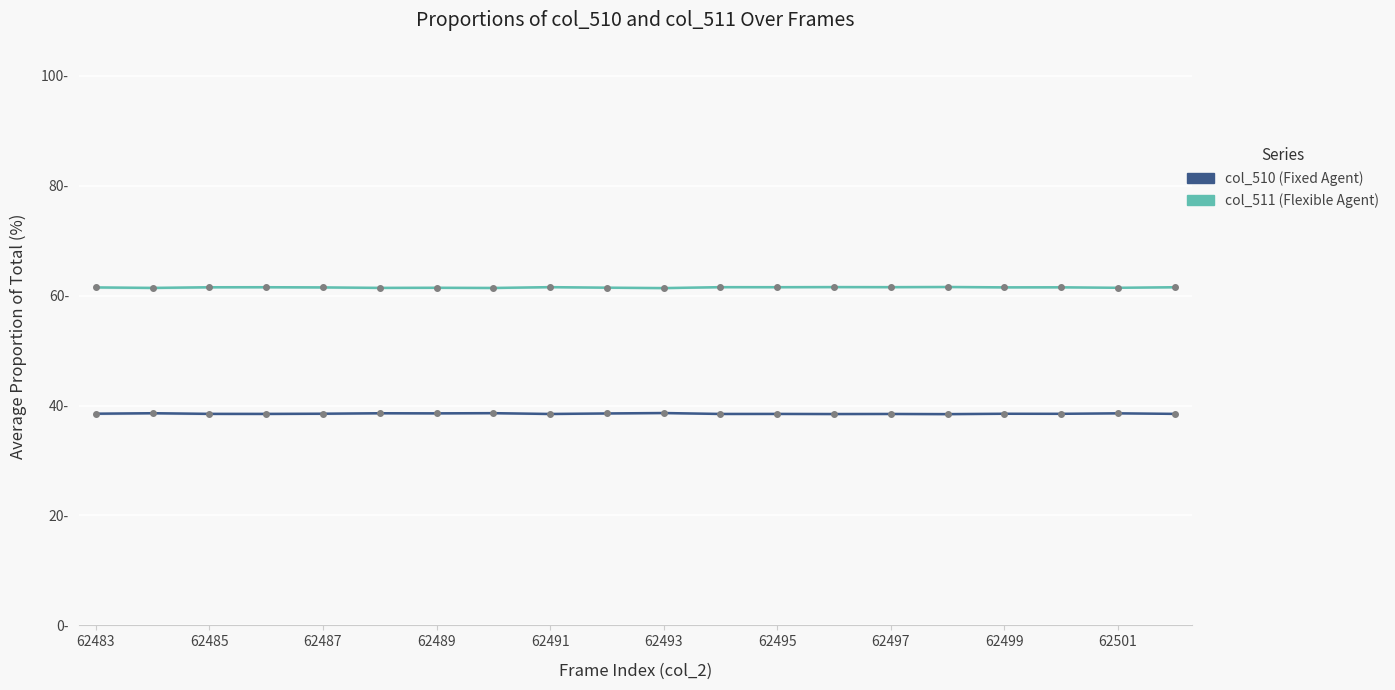

What is the maximum value for col_510?

38.6